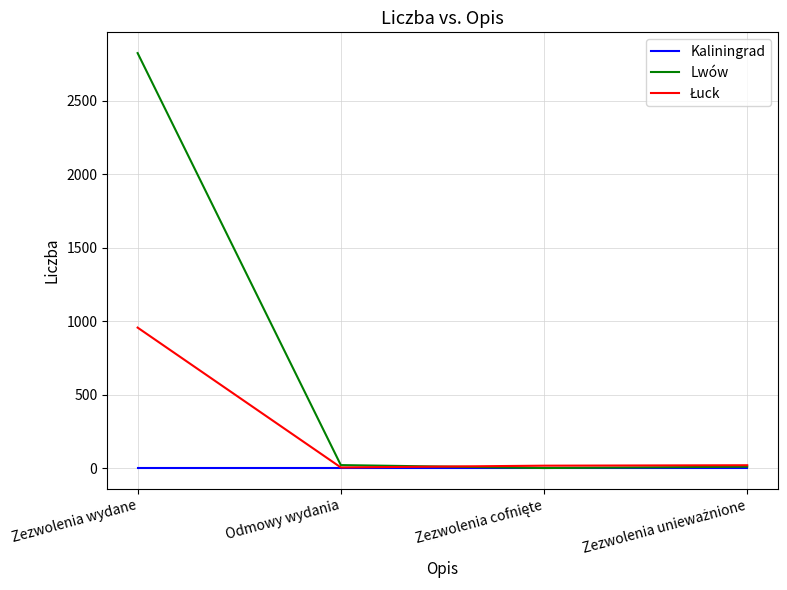

What is the total value across all series at Zezwolenia wydane?

3781